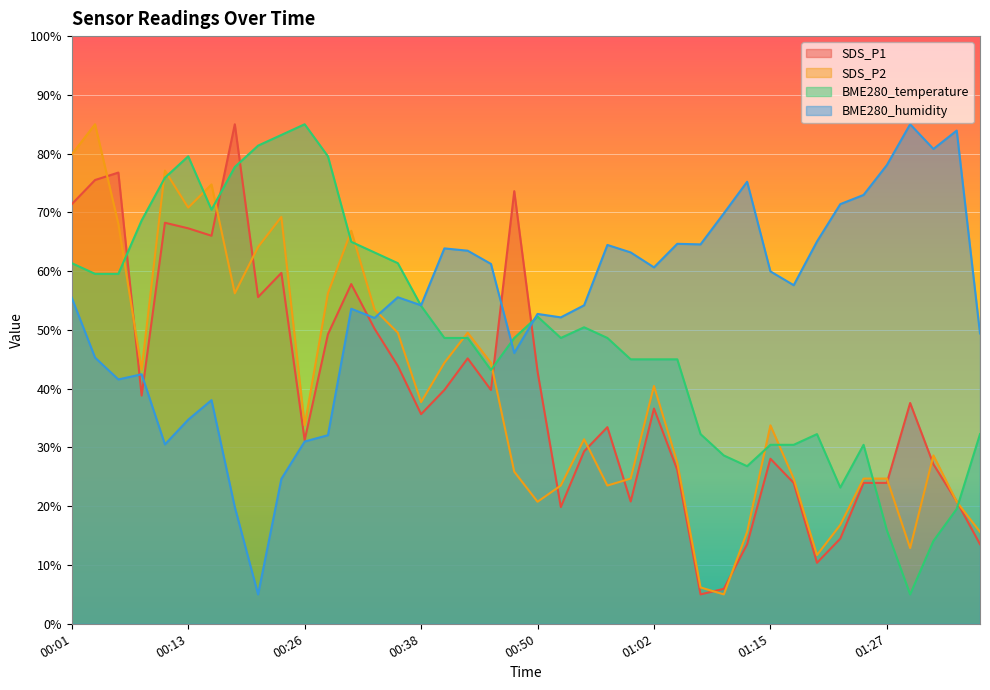

What is the difference between the BME280_humidity values at 00:23 and 00:55?

29.5